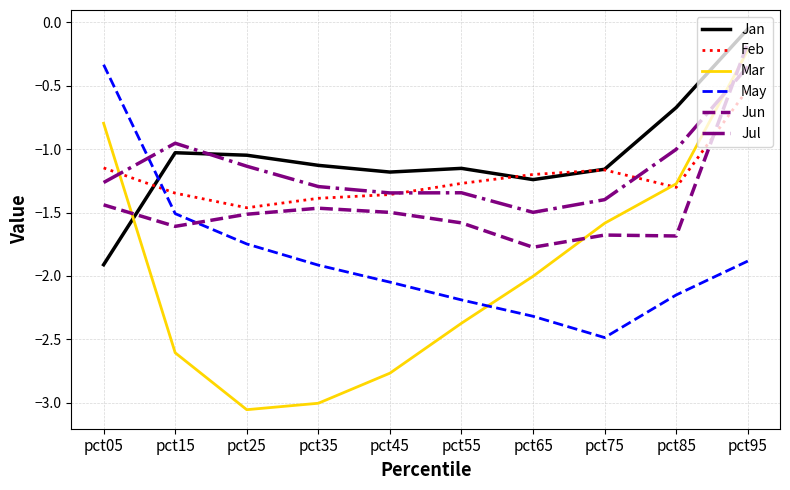

Which category has the highest value in the Jan series?

pct95